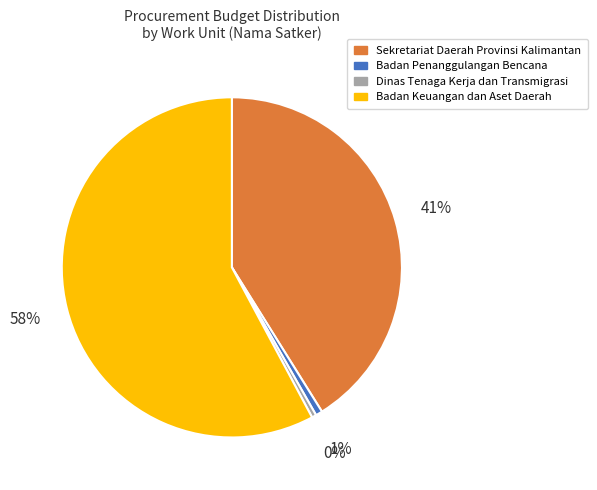

Is there any slice that represents more than half of the pie?

Yes